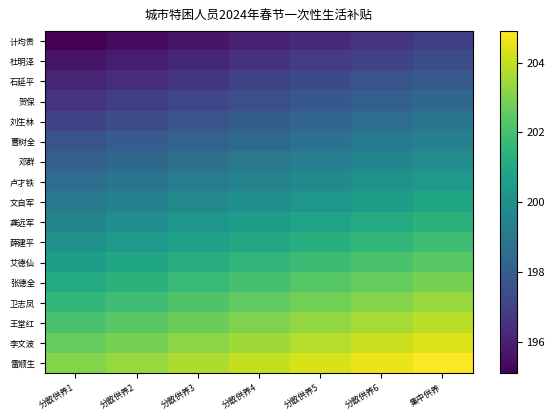

Rank the series at 分散供养2 from highest to lowest value.

雷顺生, 李文波, 王堂红, 卫志凤, 张德全, 艾德仙, 薛建平, 龚远军, 文自军, 卢才铁, 邓群, 曹树全, 刘生林, 贺保, 石延平, 杜明泽, 计均贵